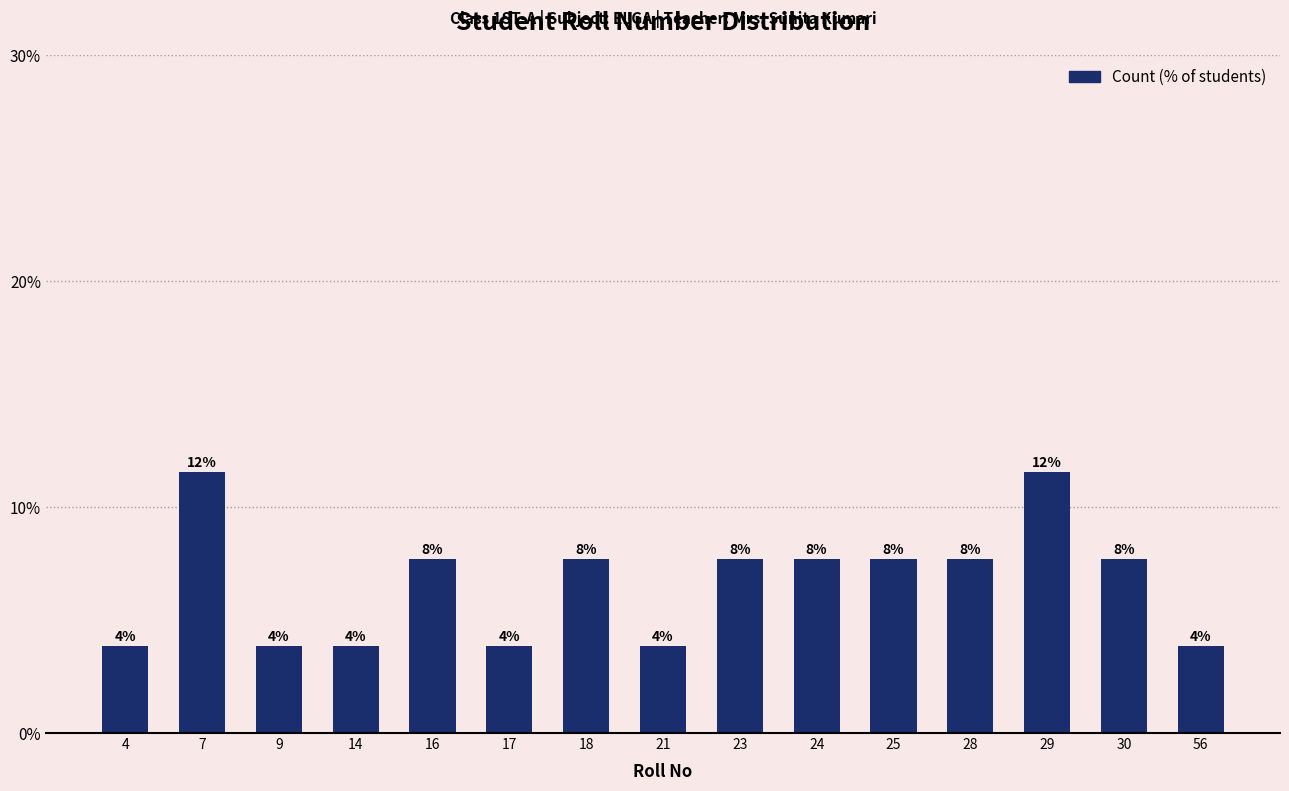

The value at 24 is 7.7. True or false?

True